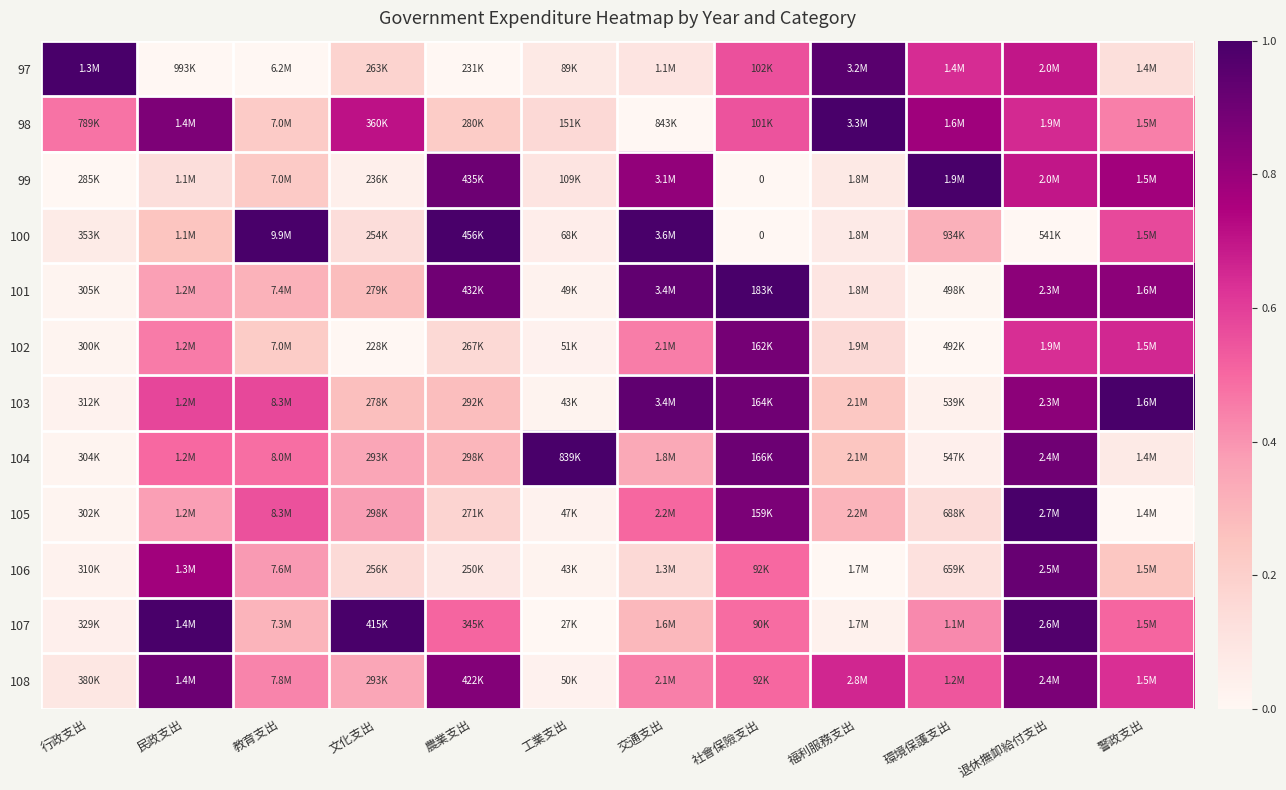

Rank the series at 農業支出 from lowest to highest value.

97, 106, 102, 105, 98, 103, 104, 107, 108, 101, 99, 100